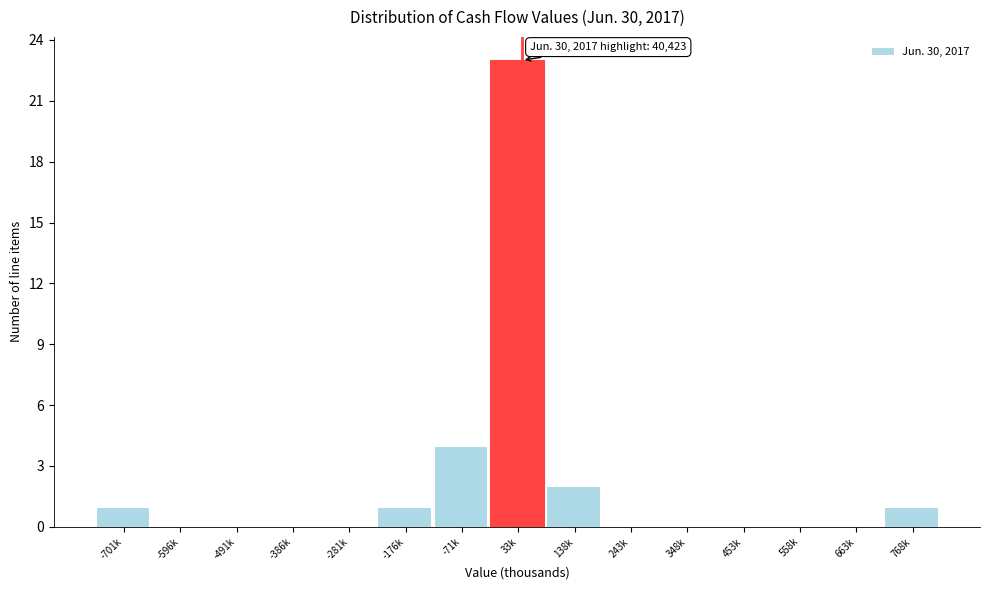

Reading left to right, what are all the values shown in this chart?

-701k=1	-596k=0	-491k=0	-386k=0	-281k=0	-176k=1	-71k=4	33k=23	138k=2	243k=0	348k=0	453k=0	558k=0	663k=0	768k=1